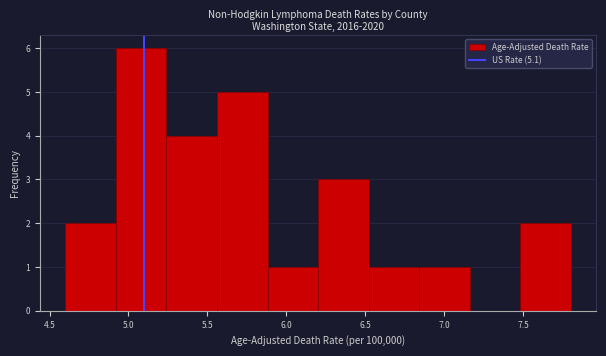

Which range on the x-axis has the tallest bar?

4.92 to 5.24